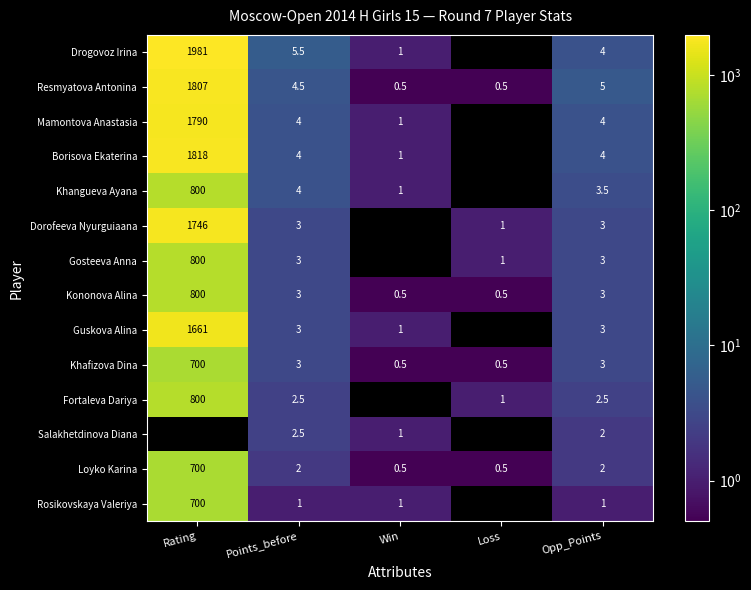

At which label is Drogovoz Irina closest to 990?

Points_before